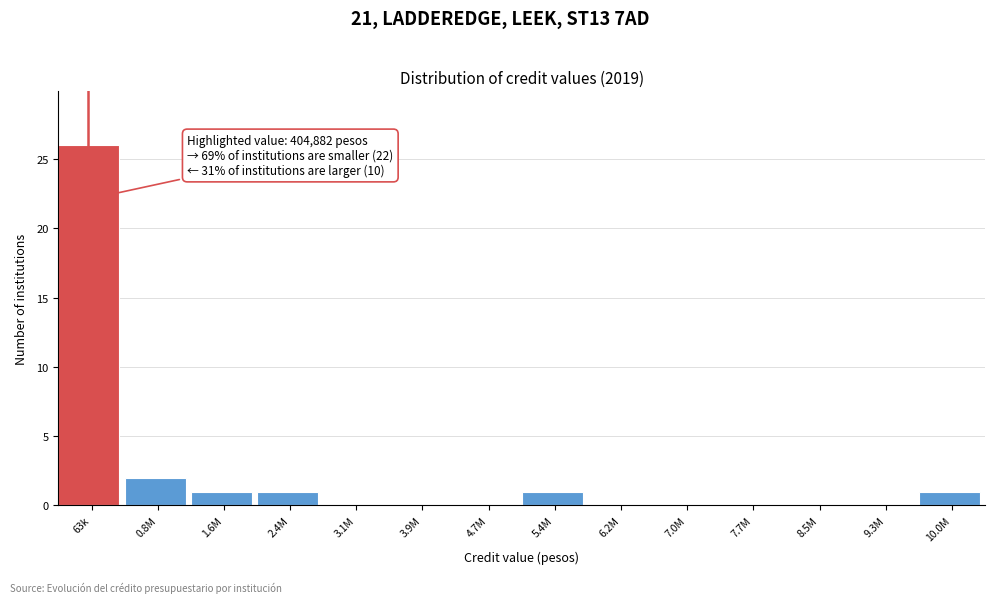

Reading left to right, transcribe all the data shown in this chart.

63k=26	0.8M=2	1.6M=1	2.4M=1	3.1M=0	3.9M=0	4.7M=0	5.4M=1	6.2M=0	7.0M=0	7.7M=0	8.5M=0	9.3M=0	10.0M=1